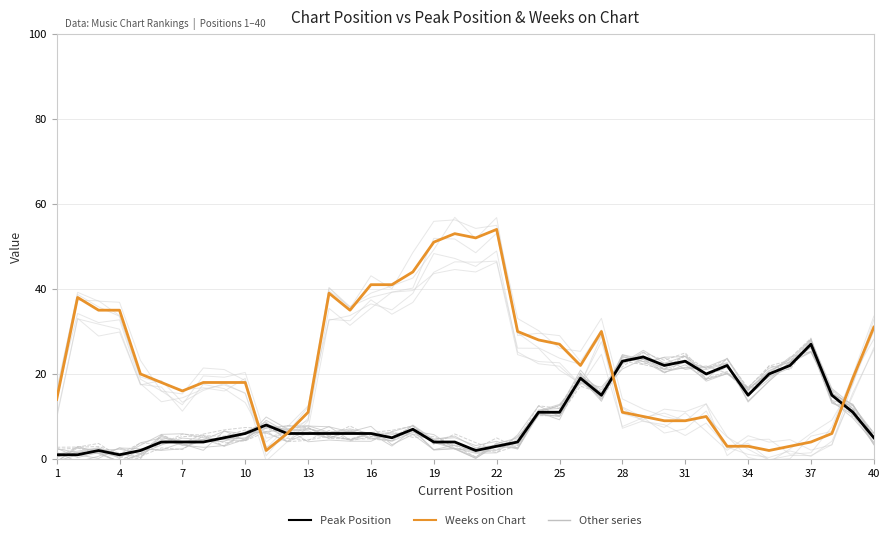

Is the value of Peak Position at 4 greater than the value of Weeks on Chart at 37?

No